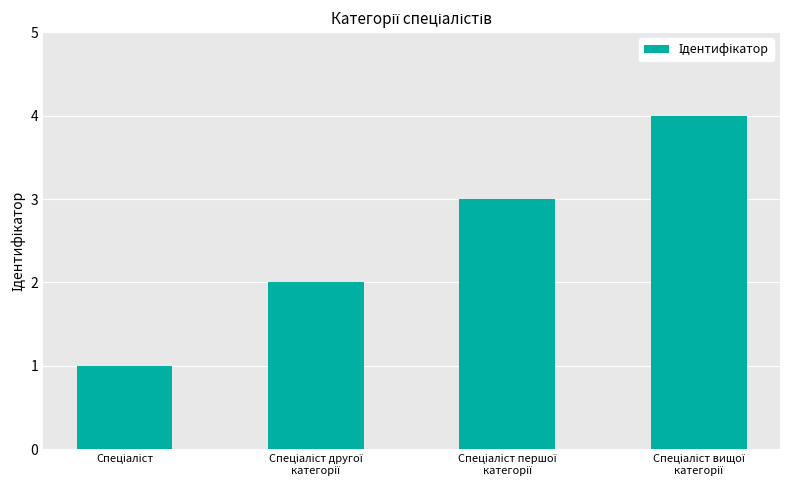

What is the greatest value displayed?

4